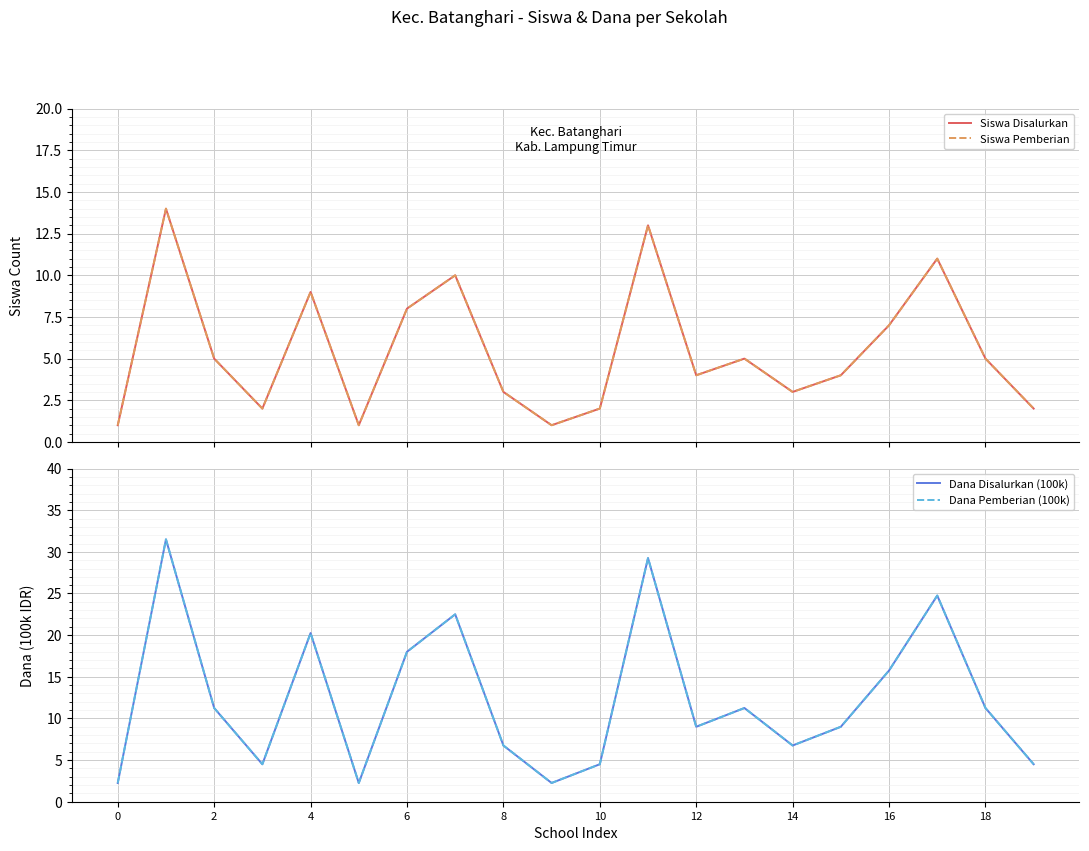

Reading left to right, transcribe all the data shown in this chart.

Siswa Disalurkan: 1.0	14.0	5.0	2.0	9.0	1.0	8.0	10.0	3.0	1.0	2.0	13.0	4.0	5.0	3.0	4.0	7.0	11.0	5.0	2.0
Siswa Pemberian: 1.0	14.0	5.0	2.0	9.0	1.0	8.0	10.0	3.0	1.0	2.0	13.0	4.0	5.0	3.0	4.0	7.0	11.0	5.0	2.0
Dana Disalurkan (100k): 2.2	31.5	11.2	4.5	20.2	2.2	18.0	22.5	6.8	2.2	4.5	29.2	9.0	11.2	6.8	9.0	15.8	24.8	11.2	4.5
Dana Pemberian (100k): 2.2	31.5	11.2	4.5	20.2	2.2	18.0	22.5	6.8	2.2	4.5	29.2	9.0	11.2	6.8	9.0	15.8	24.8	11.2	4.5